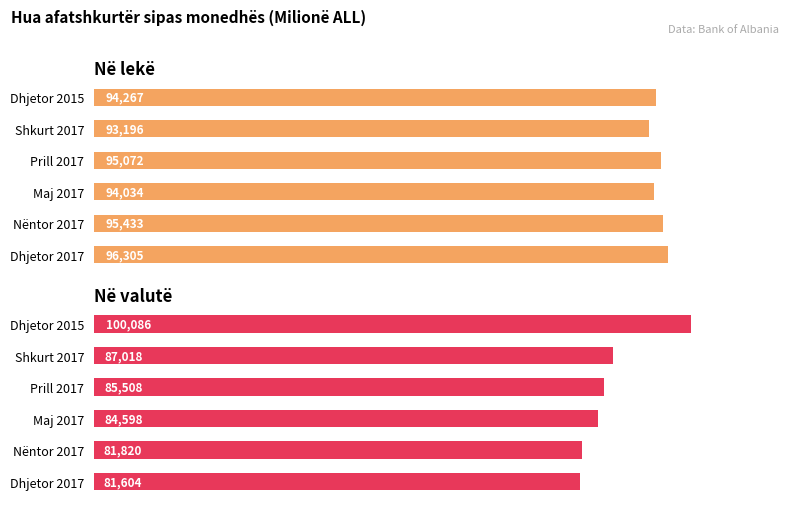

How many categories are shown in the chart?

6